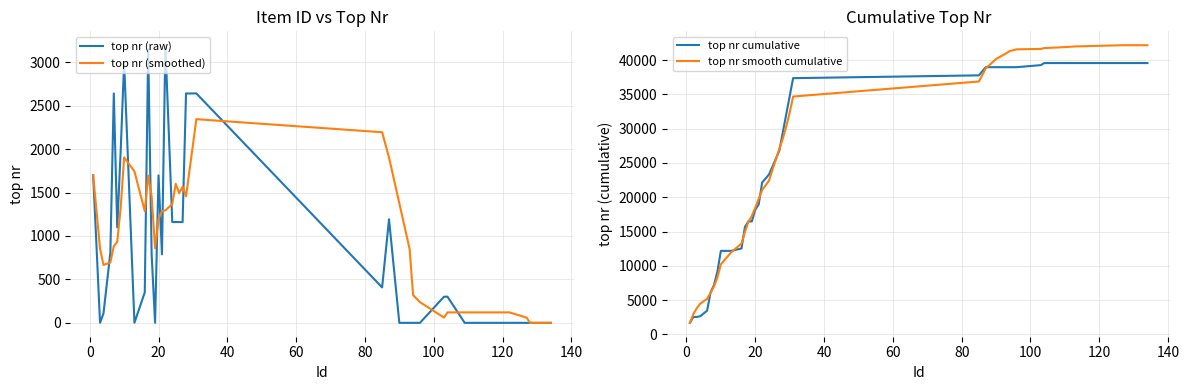

How many data points in top nr (raw) are above 789?

19